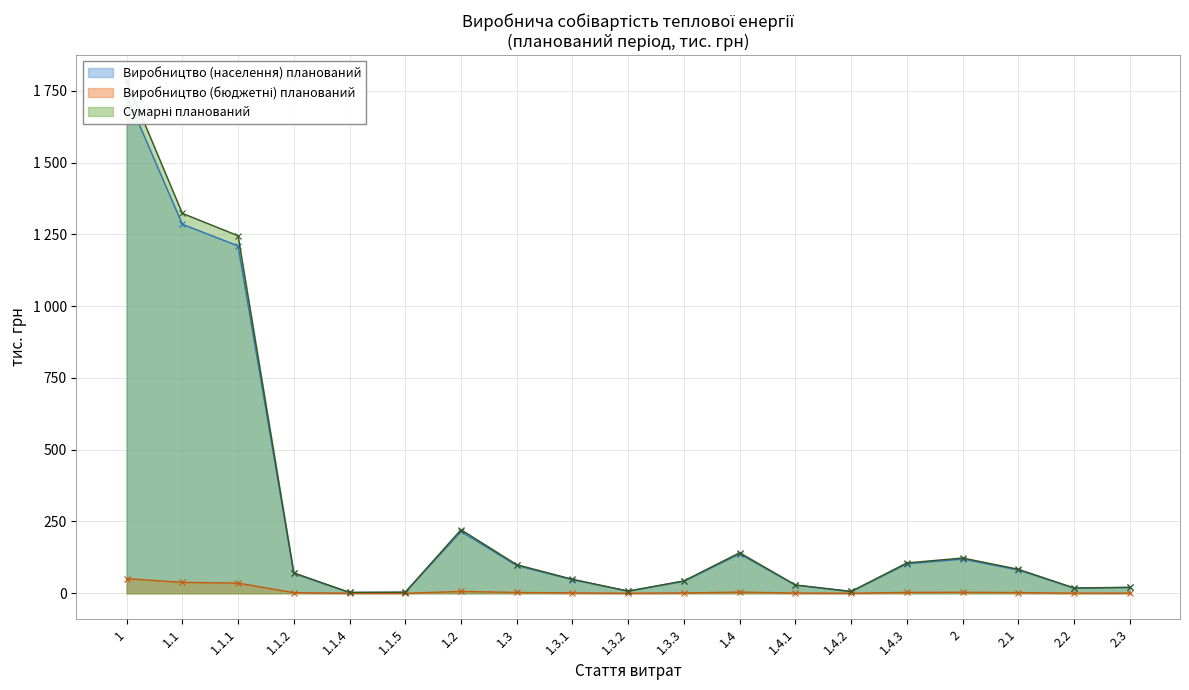

What is the label of the 8th point from the left?

1.3